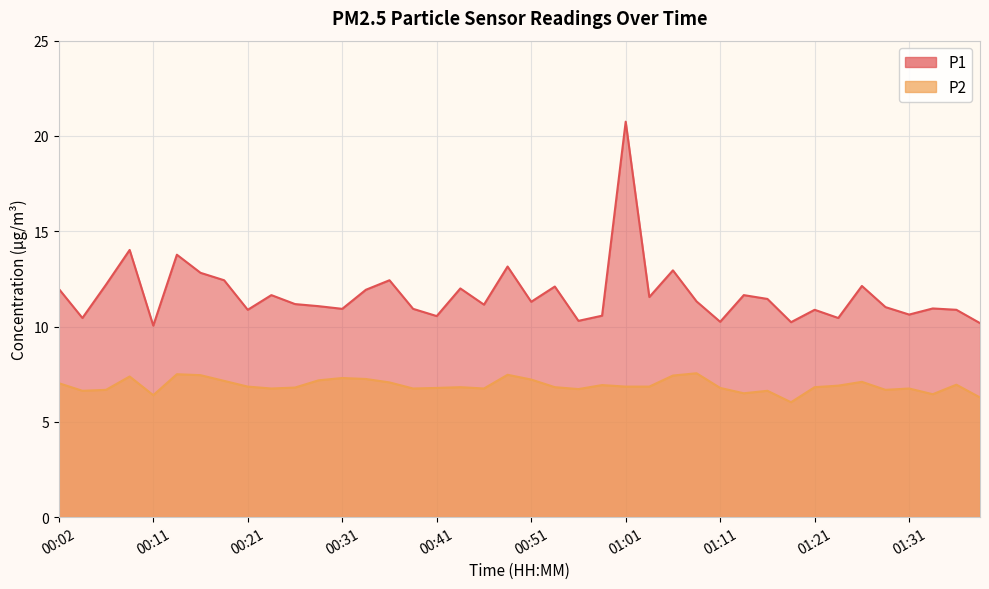

Read the P1 value at 00:46.

11.2